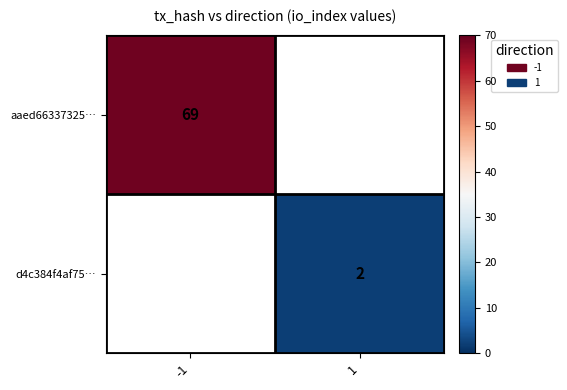

Is the value of aaed66337325… at -1 greater than the value of d4c384f4af75… at 1?

Yes